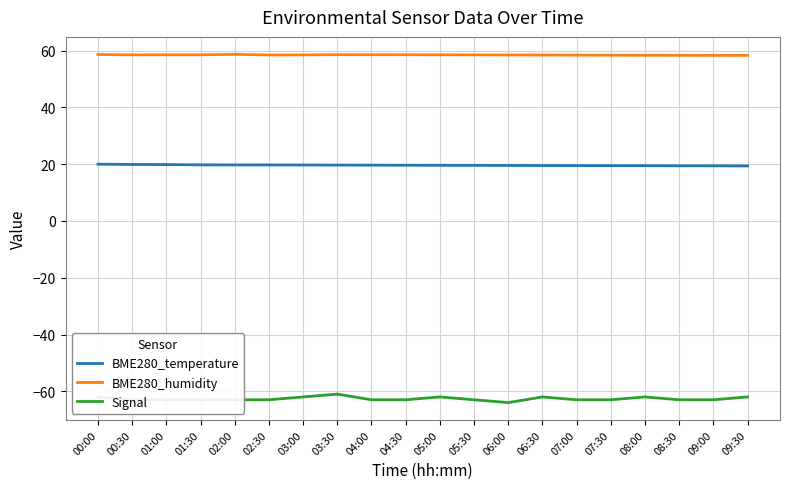

The Signal series shows -109.0 at 09:30. True or false?

False